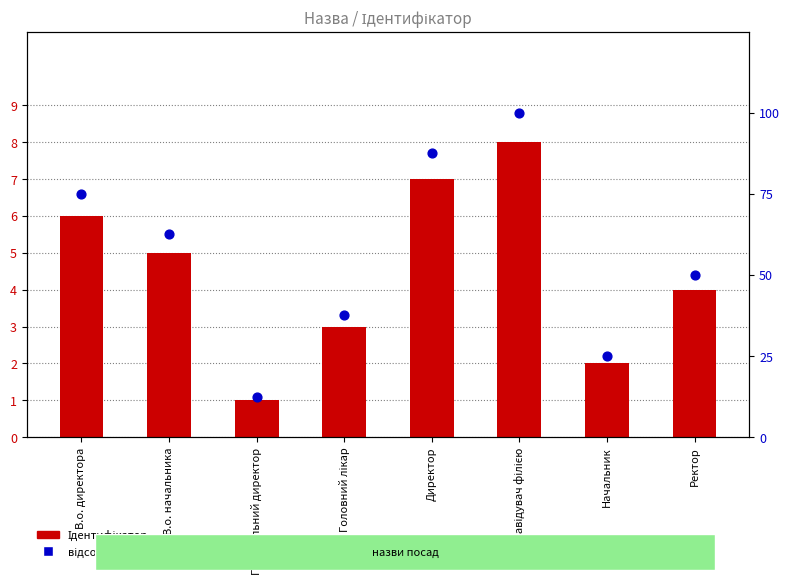

What are all the series names shown in the legend?

Ідентифікатор, відсотковий ранг